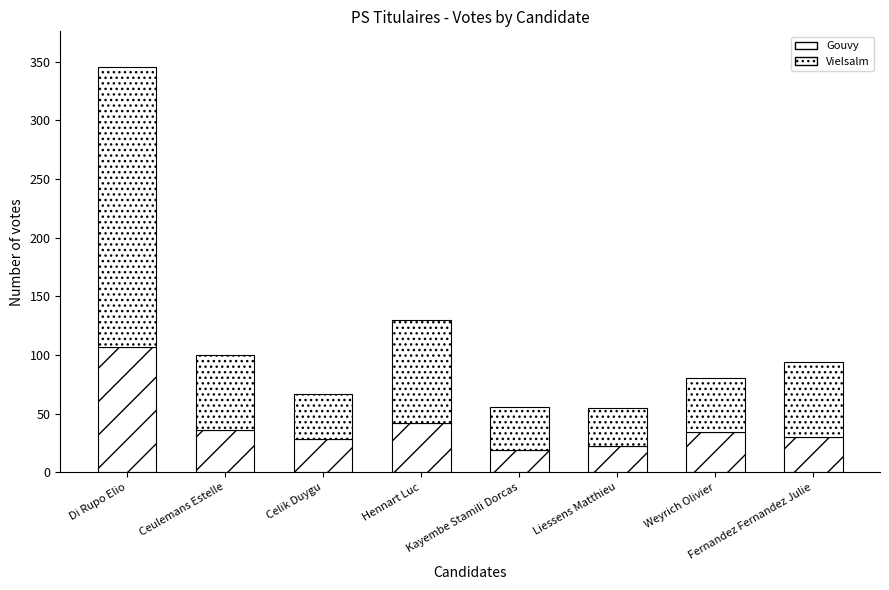

What position from the left is Ceulemans Estelle?

2